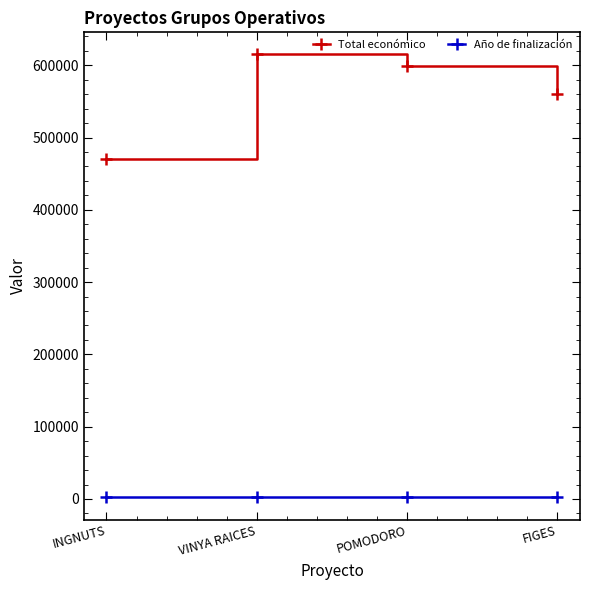

What is the spread (max minus min) of values at INGNUTS?

468648